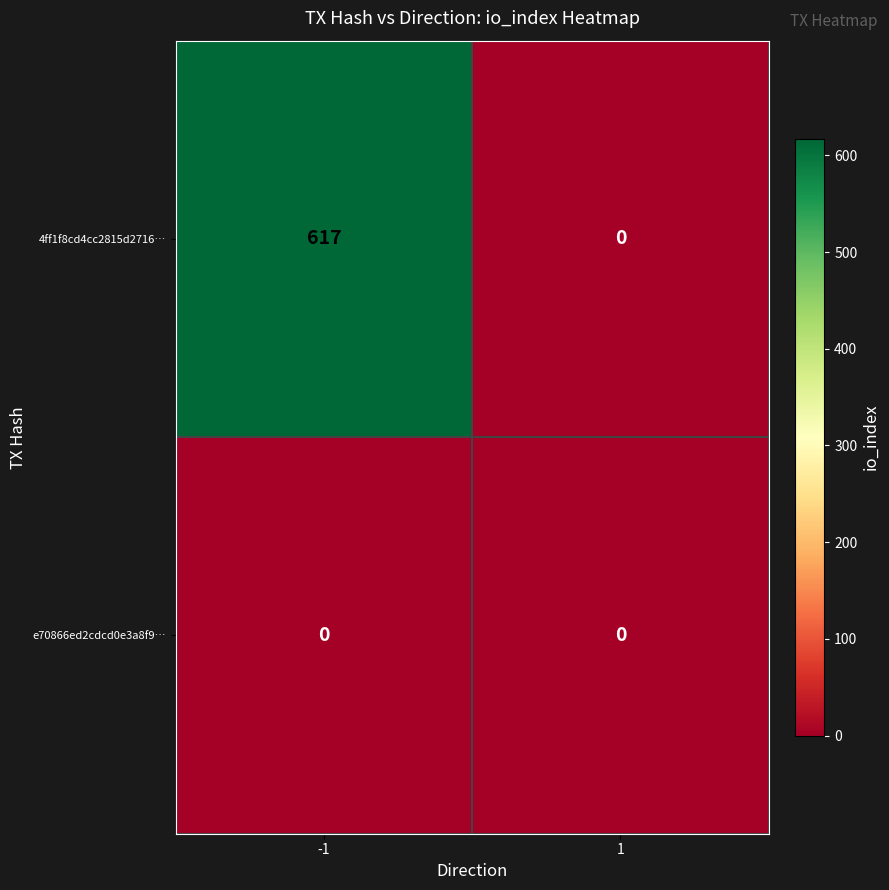

What is the difference between the 4ff1f8cd4cc2815d2716… values at -1 and 1?

617